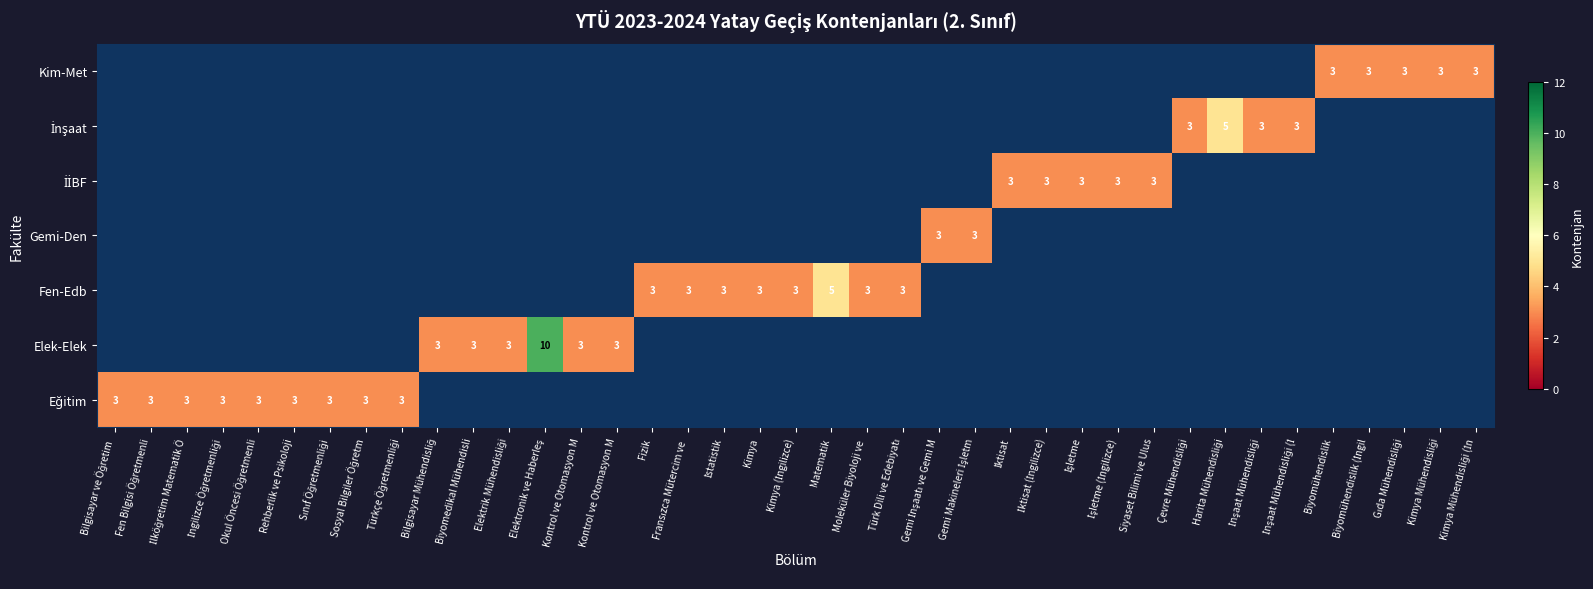

At how many categories does at least one series exceed 3?

3